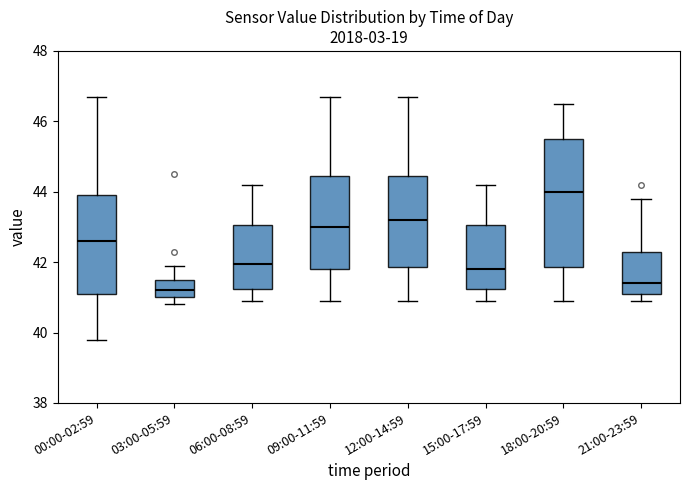

Reading left to right, transcribe this box plot: for each box, give where its median line is, the range the box spans, and where its two whiskers end, as read against the y-axis. The values are not printed on the chart, so give them approximately, as read against the axis.

00:00-02:59: median 42.6, box 41.2 to 44.0, whiskers 39.8 to 46.8
03:00-05:59: median 41.2, box 41.0 to 41.6, whiskers 40.8 to 42.0
06:00-08:59: median 42.0, box 41.2 to 43.0, whiskers 41.0 to 44.2
09:00-11:59: median 43.0, box 41.8 to 44.4, whiskers 41.0 to 46.8
12:00-14:59: median 43.2, box 41.8 to 44.4, whiskers 41.0 to 46.8
15:00-17:59: median 41.8, box 41.2 to 43.0, whiskers 41.0 to 44.2
18:00-20:59: median 44.0, box 41.8 to 45.6, whiskers 41.0 to 46.6
21:00-23:59: median 41.4, box 41.2 to 42.4, whiskers 41.0 to 43.8